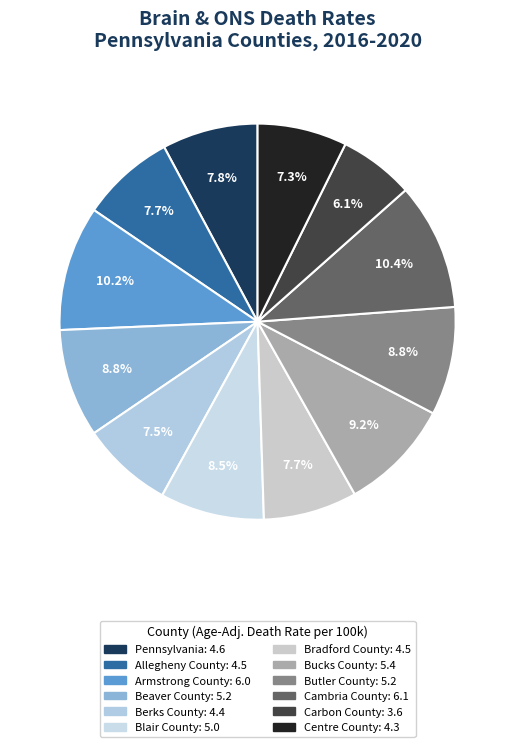

Count the number of slices in the pie.

12